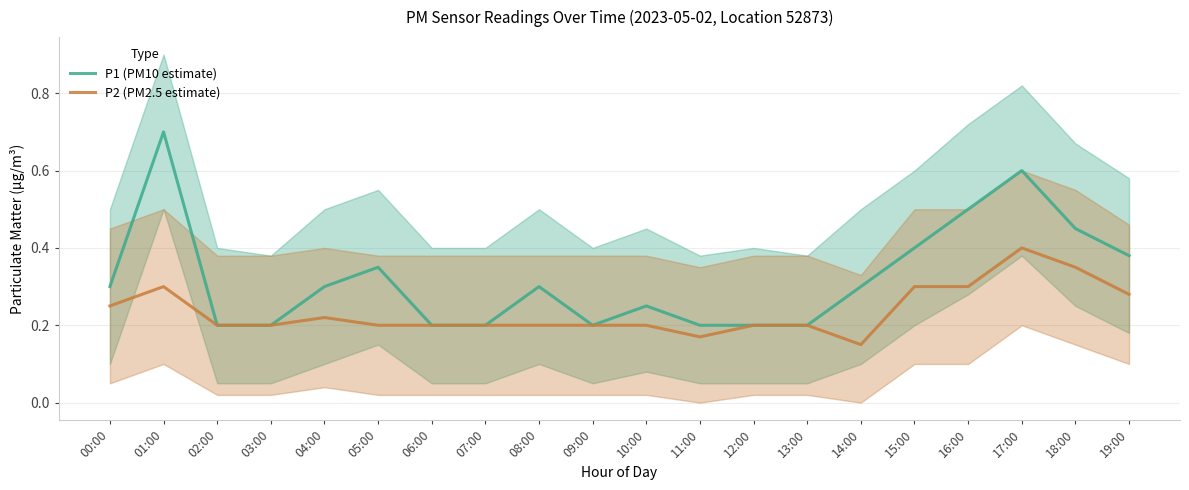

How many lines are shown in the chart?

2